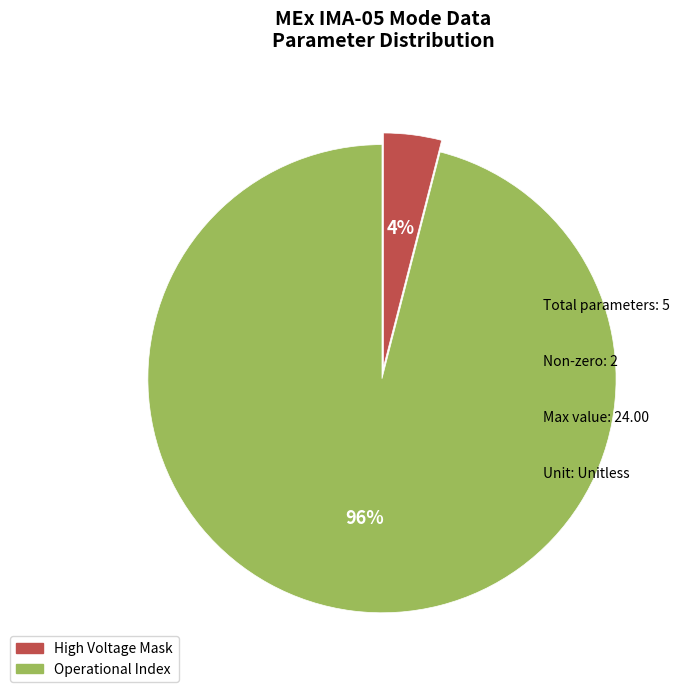

To the nearest percent, what is the average slice percentage?

50%